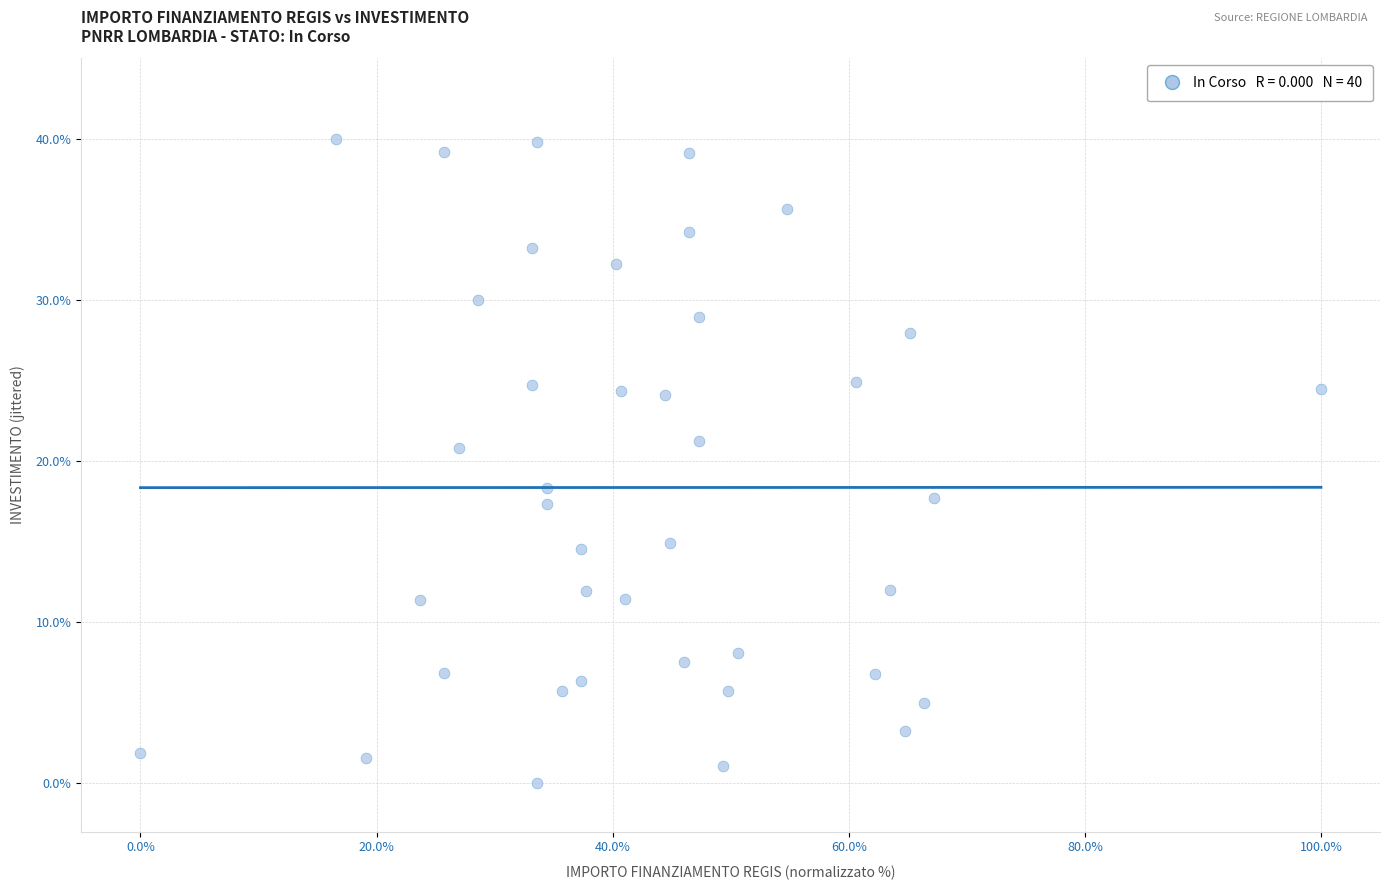

What is the range of Y values (max minus min)?

40.0